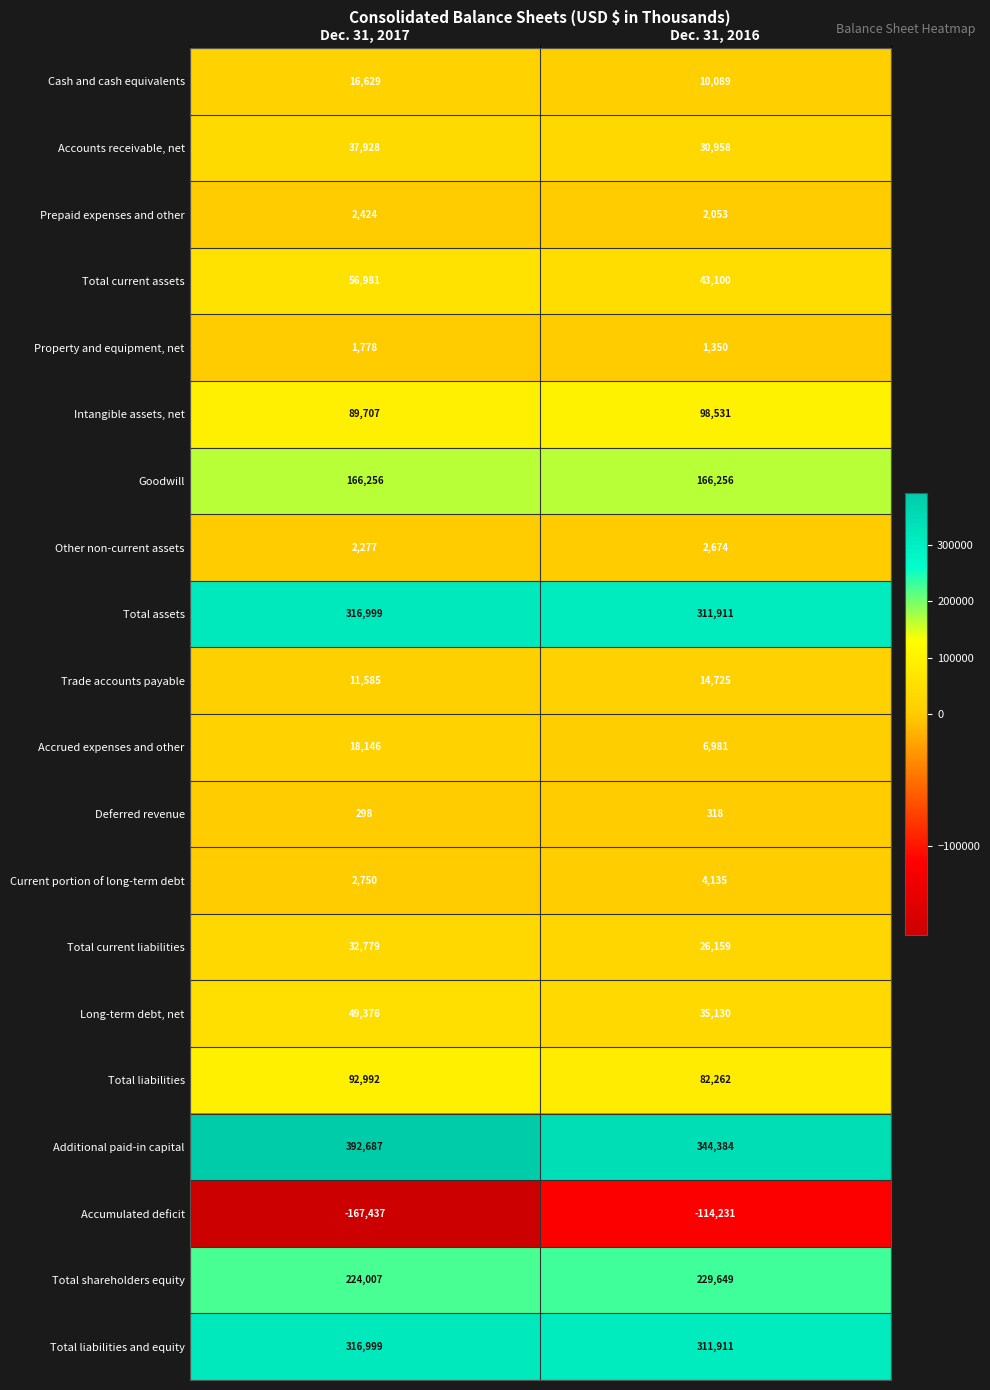

List the labels in order of Accounts receivable, net value, largest first.

Dec. 31, 2017, Dec. 31, 2016